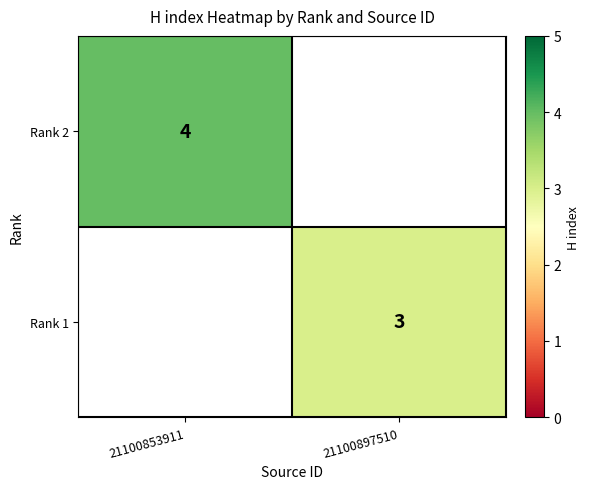

Is it true that Rank 1 equals 4 at 21100897510?

False